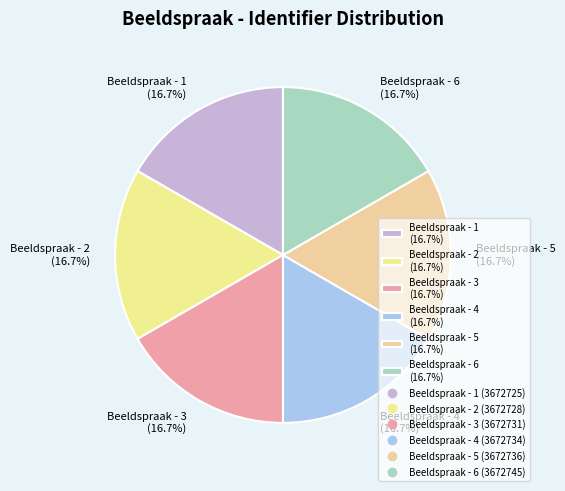

The Beeldspraak - 4 slice represents 29% of the pie. True or false?

False